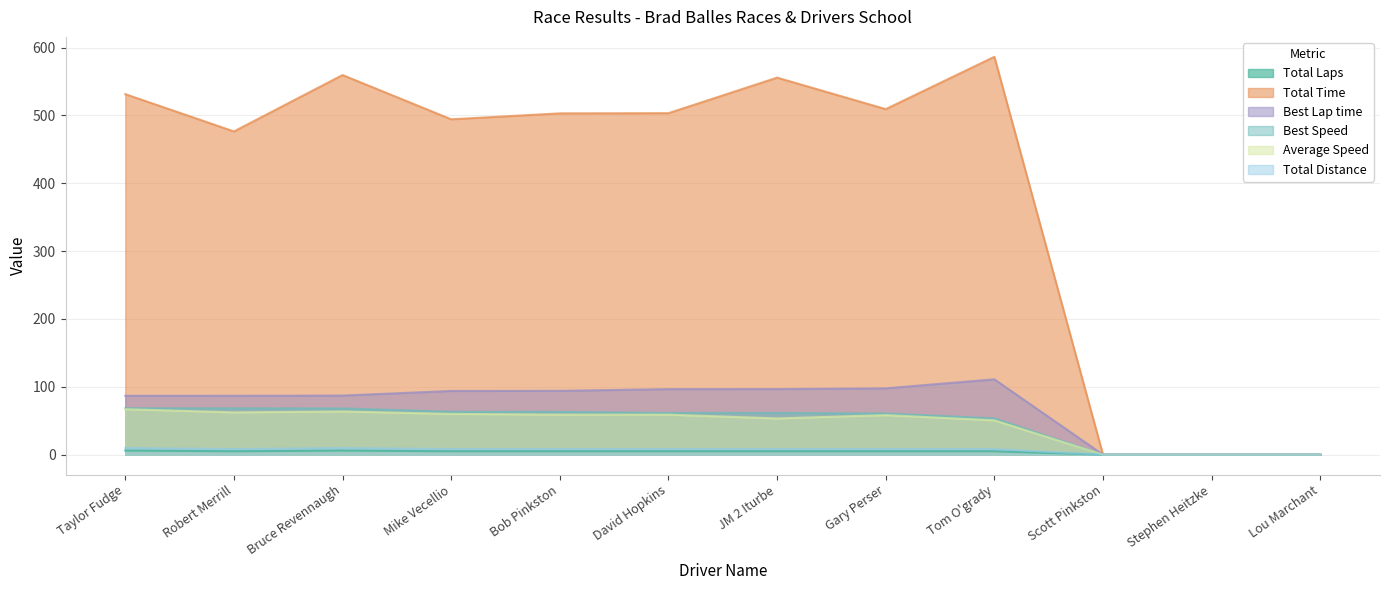

What is the label of the 3rd point from the right?

Scott Pinkston